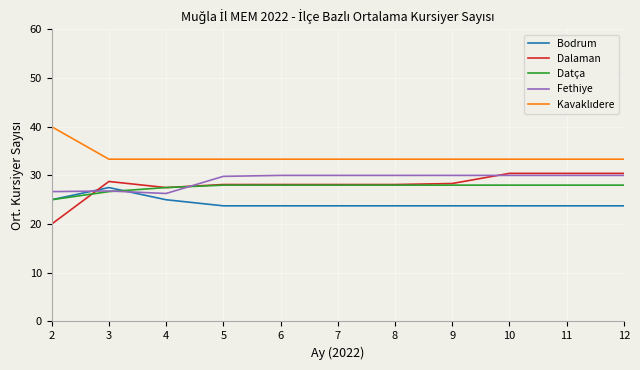

Is the value of Datça at 6 greater than the value of Bodrum at 8?

Yes